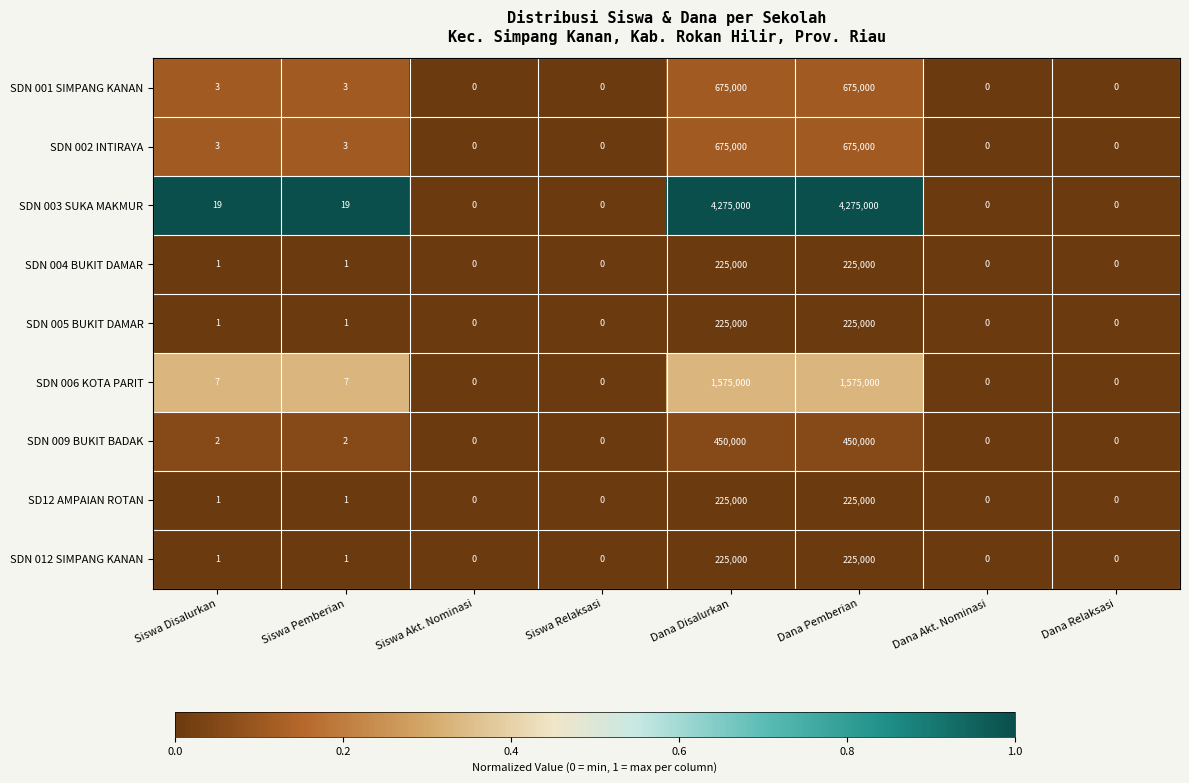

What is the maximum value for SDN 003 SUKA MAKMUR?

4275000